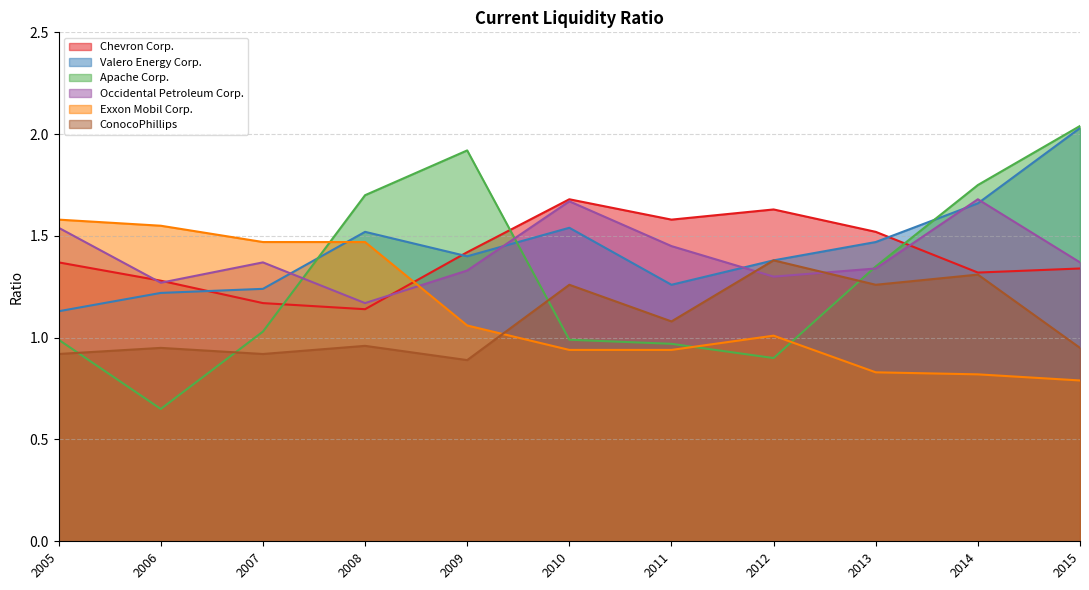

What is the minimum value for Valero Energy Corp.?

1.1